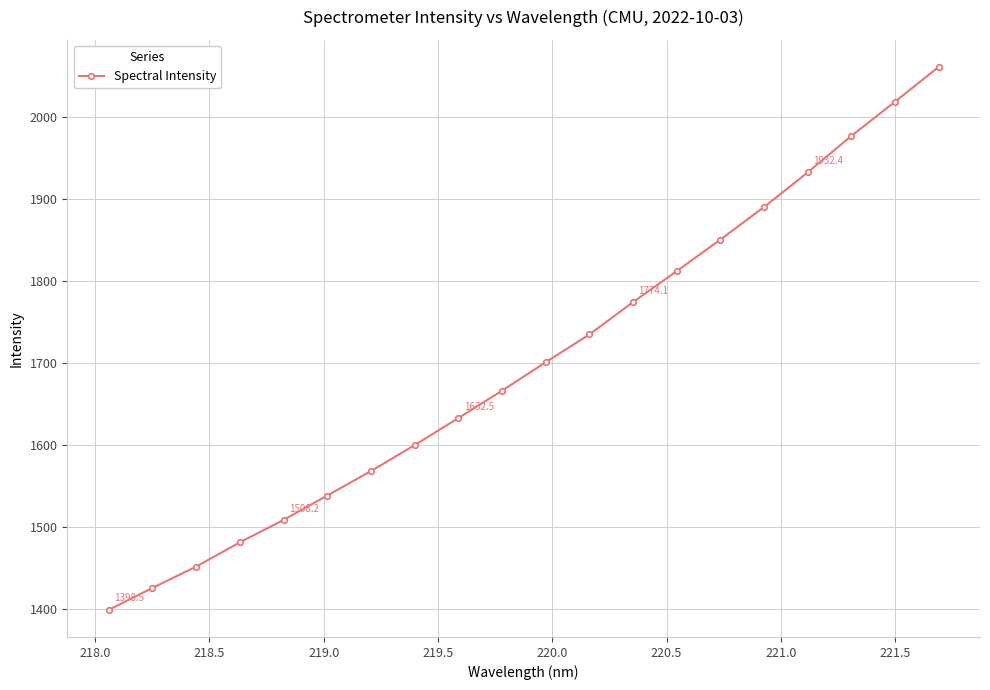

What is the sum of all values?

34018.9